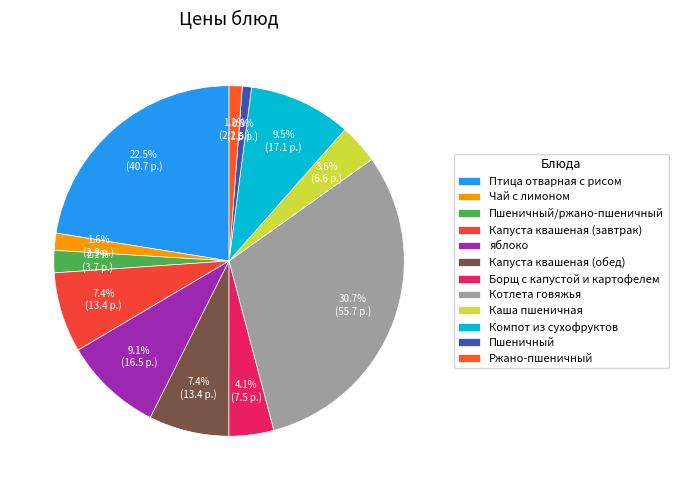

Is it true that Борщ с капустой и картофелем is 4% of the pie?

True